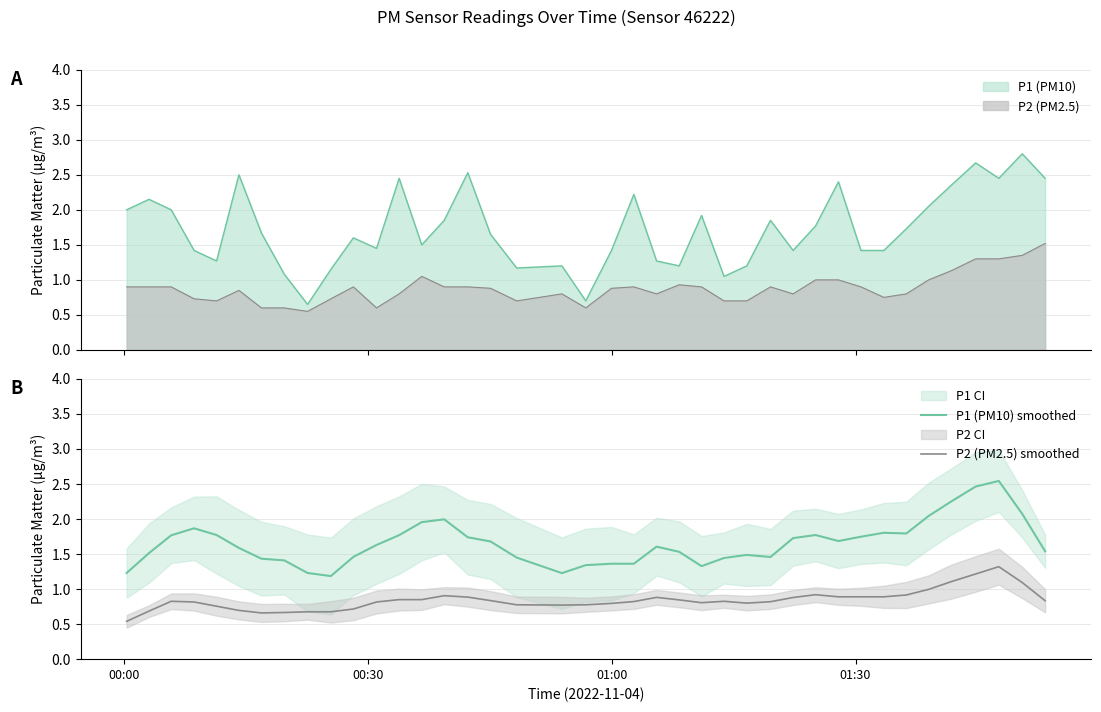

List the series in order of their peak value, highest first.

P1 (PM10) smoothed, P2 (PM2.5) smoothed